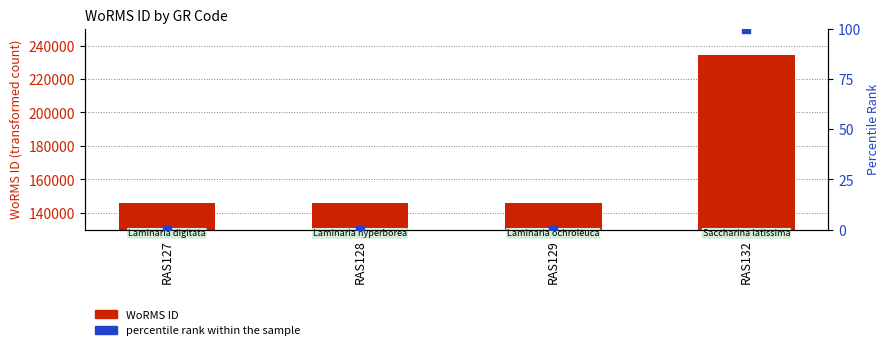

Which series contains the highest Y value?

WoRMS ID